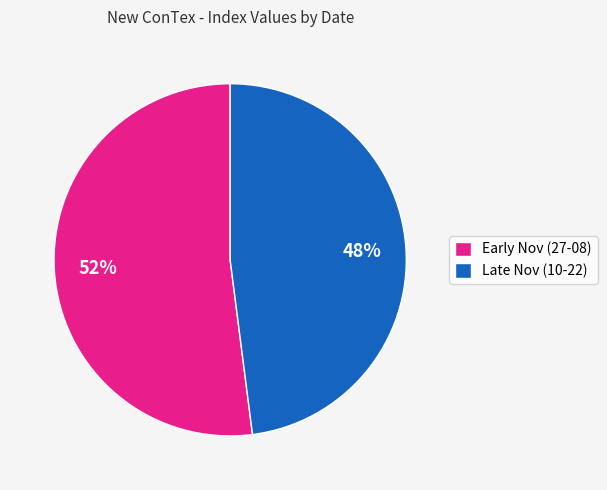

Rank the categories by value from lowest to highest.

Late Nov (10-22), Early Nov (27-08)